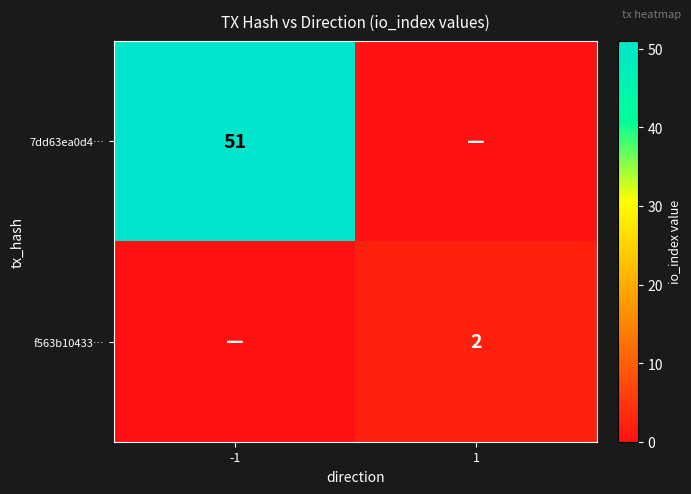

Is the value of 7dd63ea0d4… at -1 greater than the value of f563b10433… at 1?

Yes